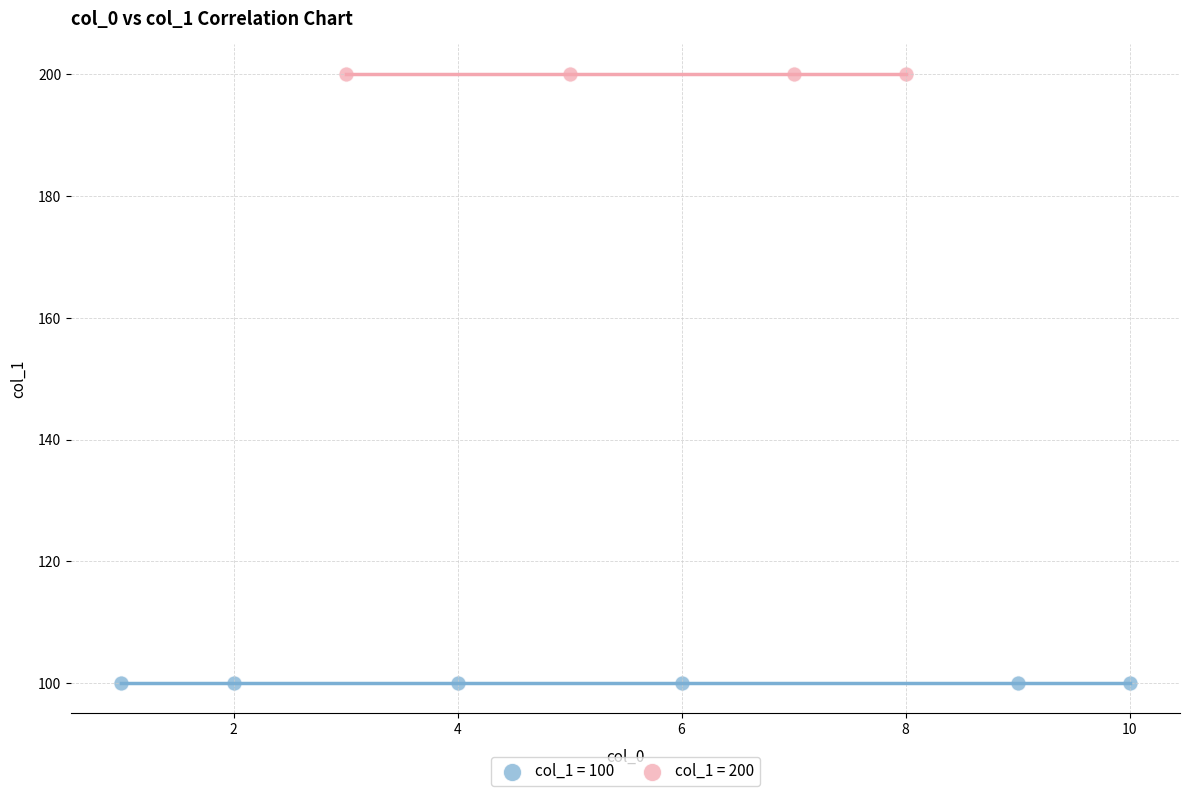

Which series contains the highest Y value?

col_1 = 200